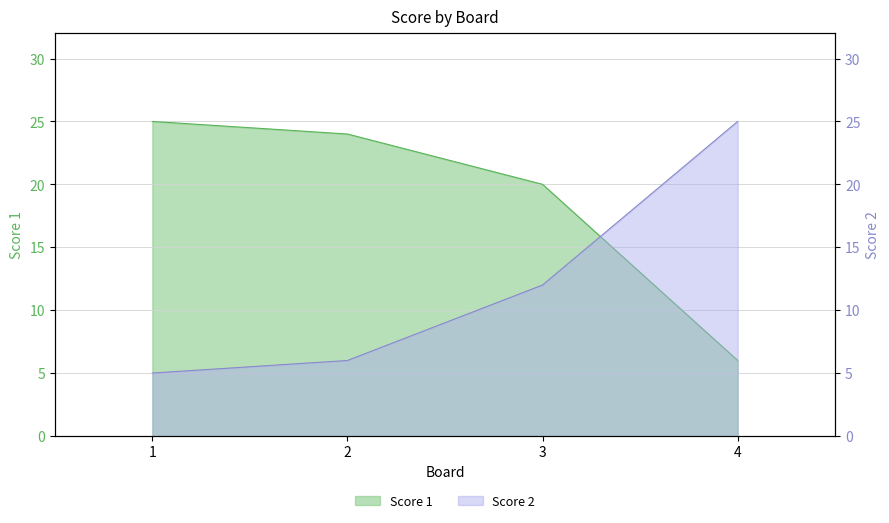

At how many categories does at least one series exceed 9?

4